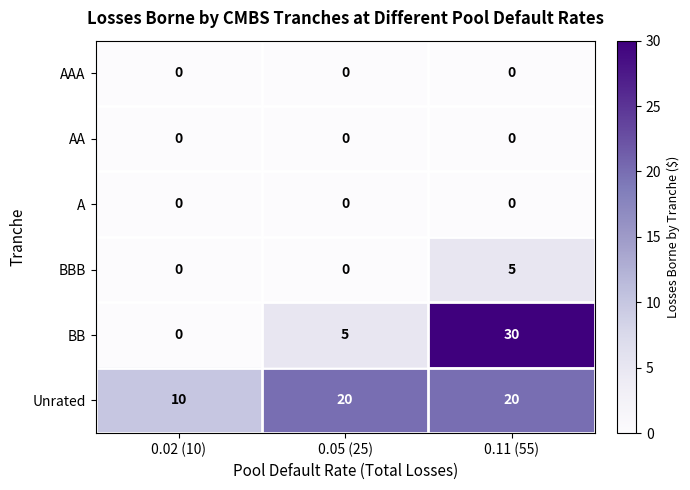

Which series has the largest total across all categories?

Unrated